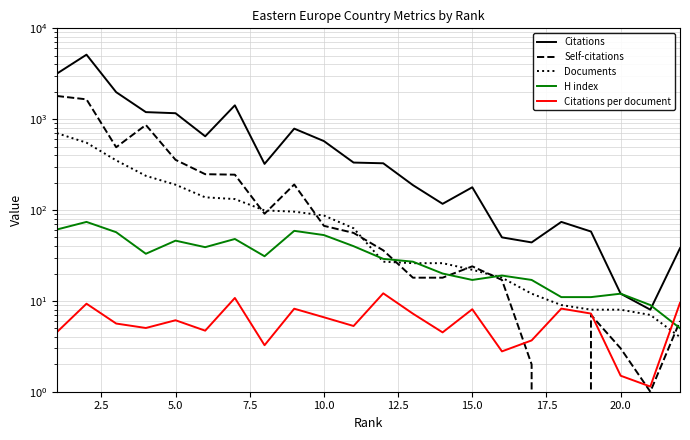

What is the difference between the maximum and minimum values in the Self-citations series?

1801.0